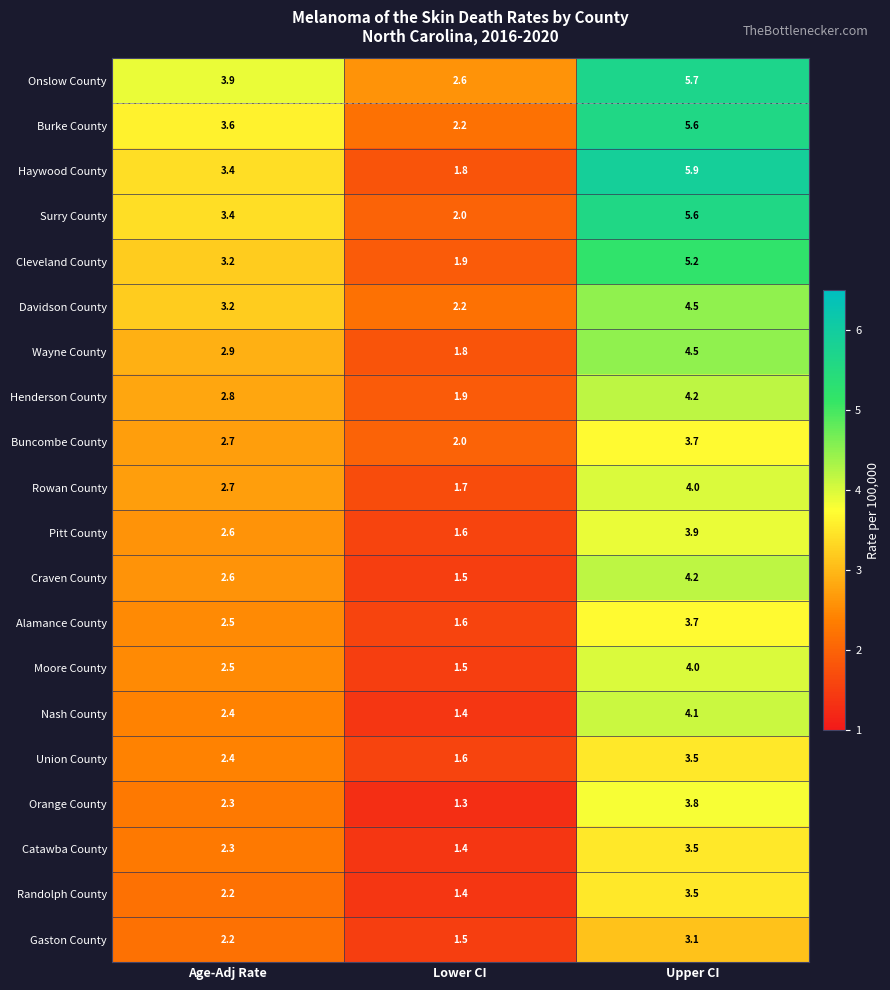

Which category has the lowest value across all series?

Lower CI